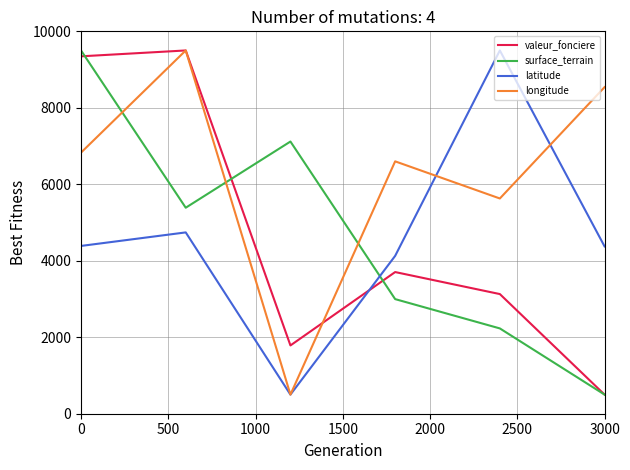

True or false: valeur_fonciere and latitude intersect in this chart.

True